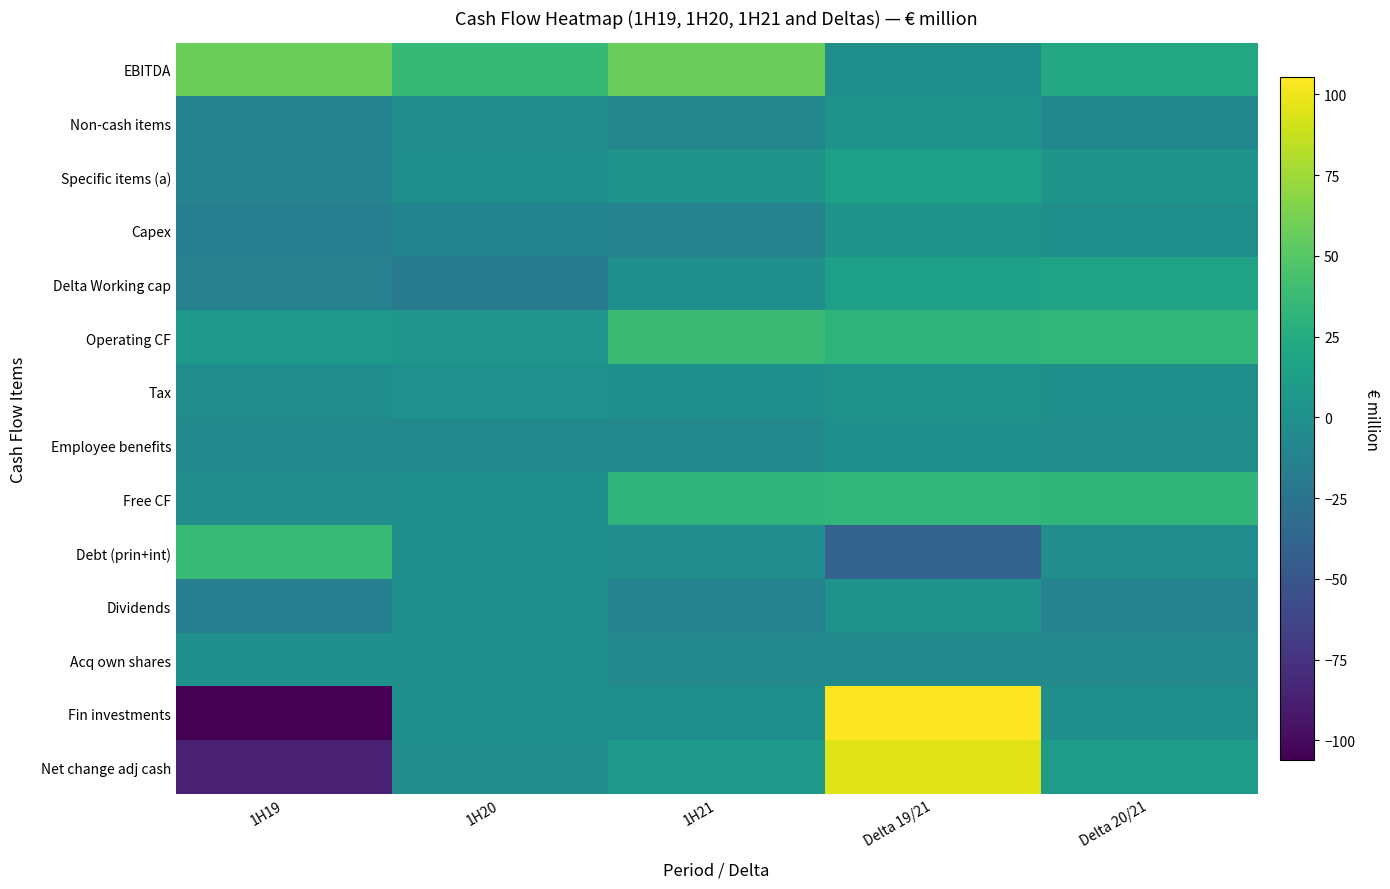

What is the total value across all series at Delta 19/21?

255.0